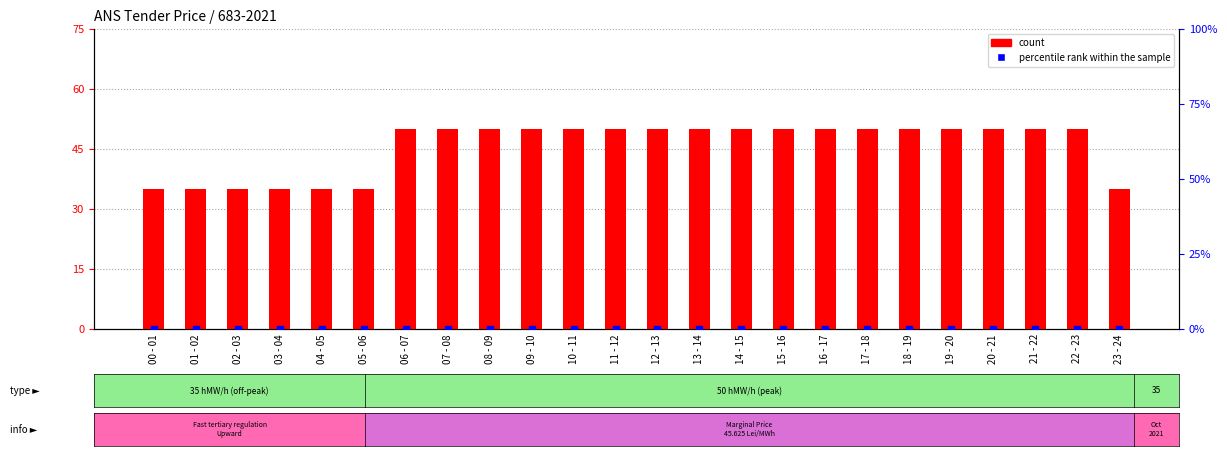

At how many categories does at least one series exceed 28?

24